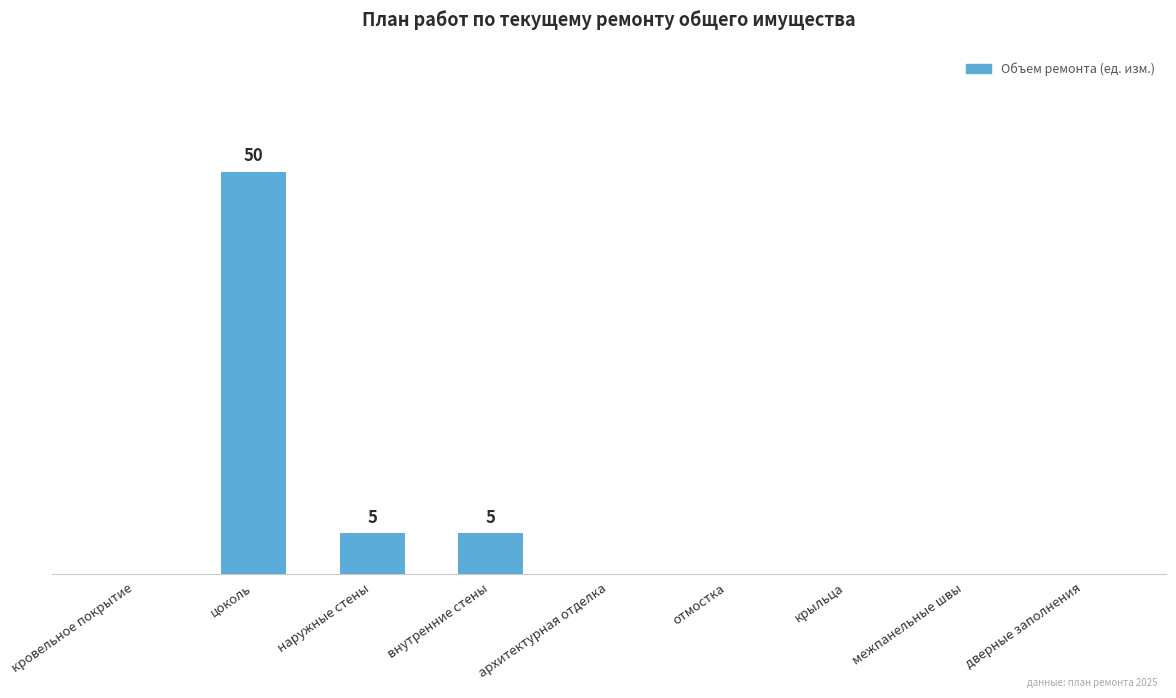

Are the bars horizontal?

No